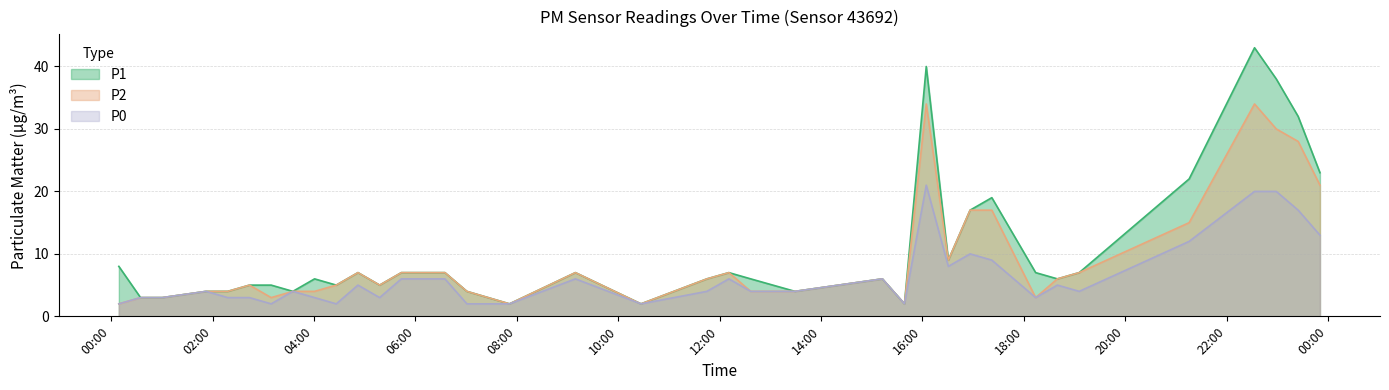

How many interior local peaks does the P1 series have?

8